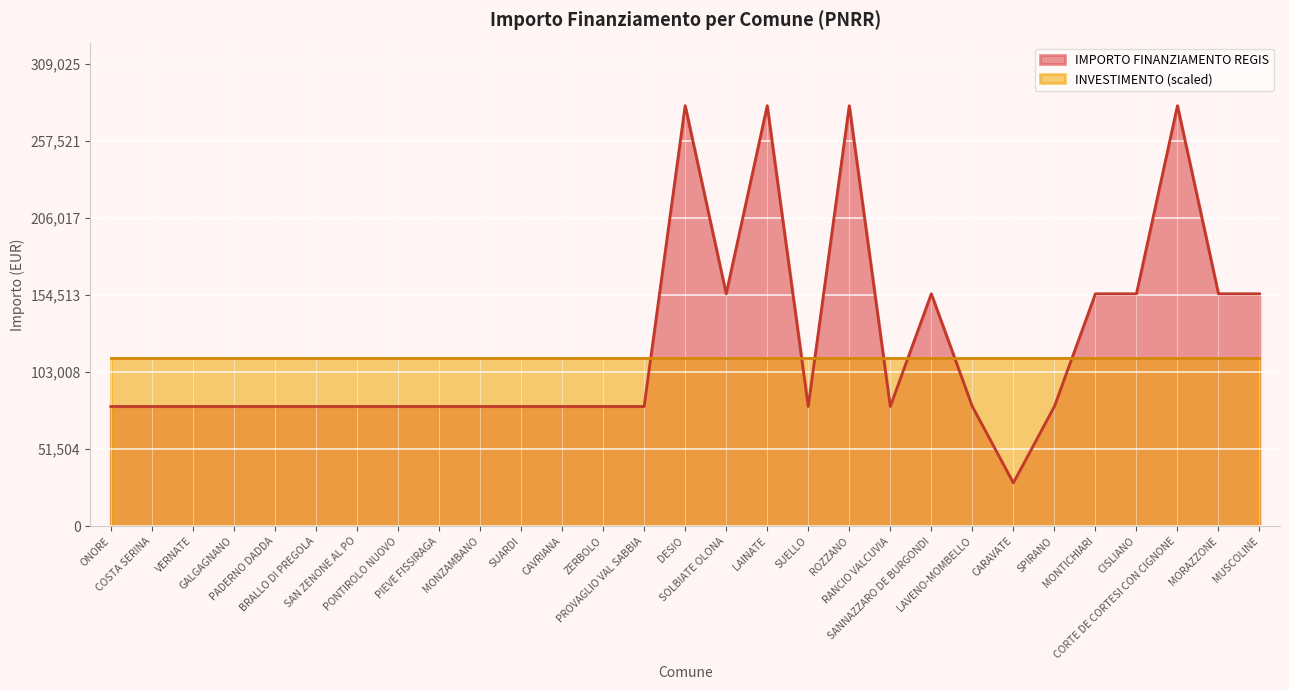

What is the maximum value shown in the chart?

280932.0